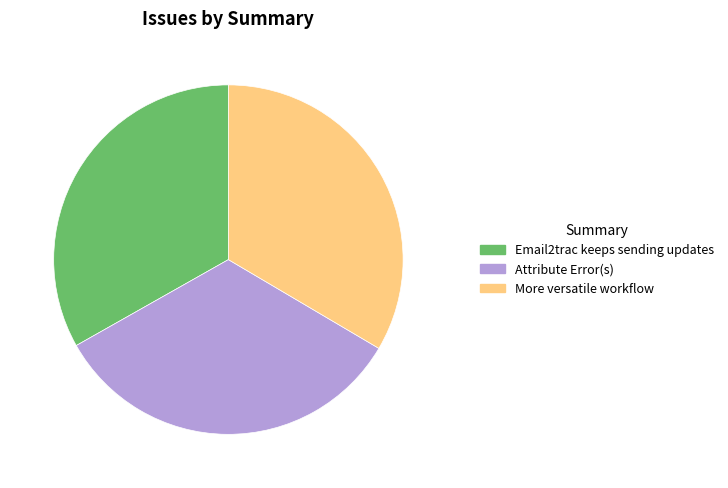

Do Email2trac keeps sending updates and More versatile workflow together represent more than half of the pie?

Yes